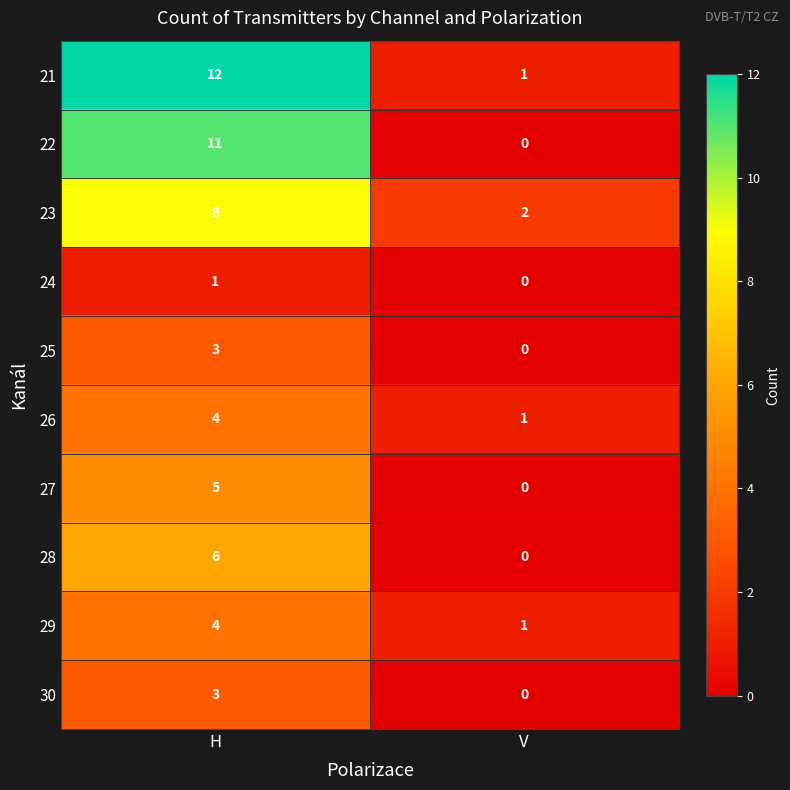

What is the difference between the highest and lowest values at H?

11